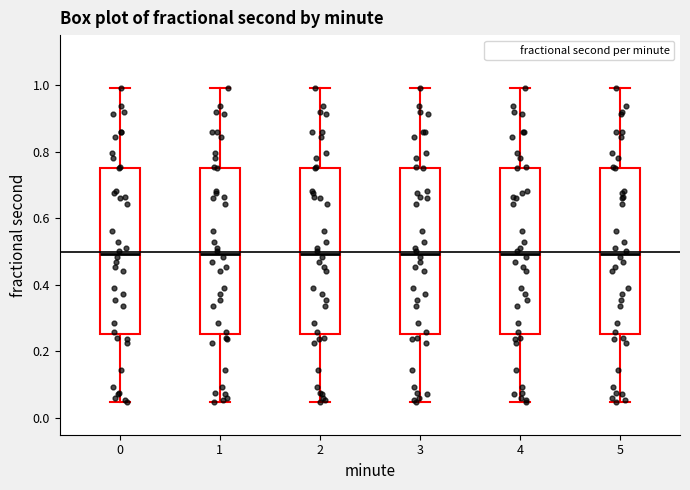

Reading left to right, read every box against the y-axis: the position of its median line, the range the box covers, and the ends of its whiskers. The values are not printed on the chart, so give them approximately, as read against the axis.

0: median 0.50, box 0.26 to 0.76, whiskers 0.04 to 1.00
1: median 0.50, box 0.26 to 0.76, whiskers 0.04 to 1.00
2: median 0.50, box 0.26 to 0.76, whiskers 0.04 to 1.00
3: median 0.50, box 0.26 to 0.76, whiskers 0.04 to 1.00
4: median 0.50, box 0.26 to 0.76, whiskers 0.04 to 1.00
5: median 0.50, box 0.26 to 0.76, whiskers 0.04 to 1.00